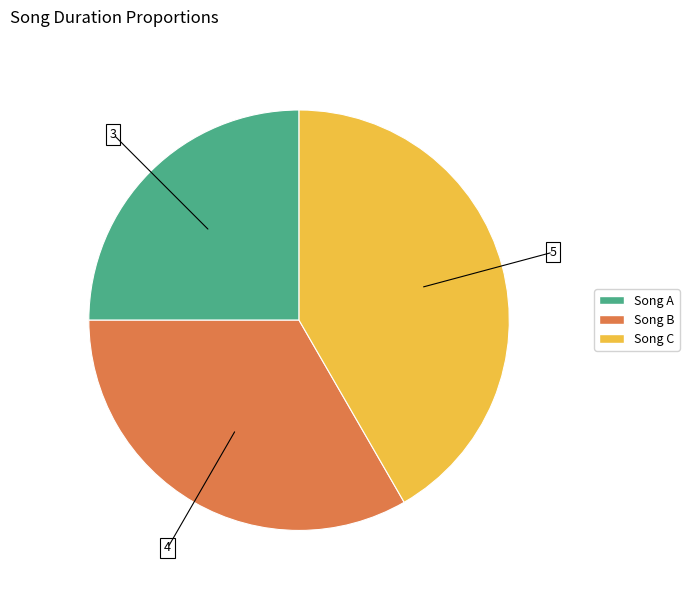

Which category has the biggest portion of the pie?

Song C